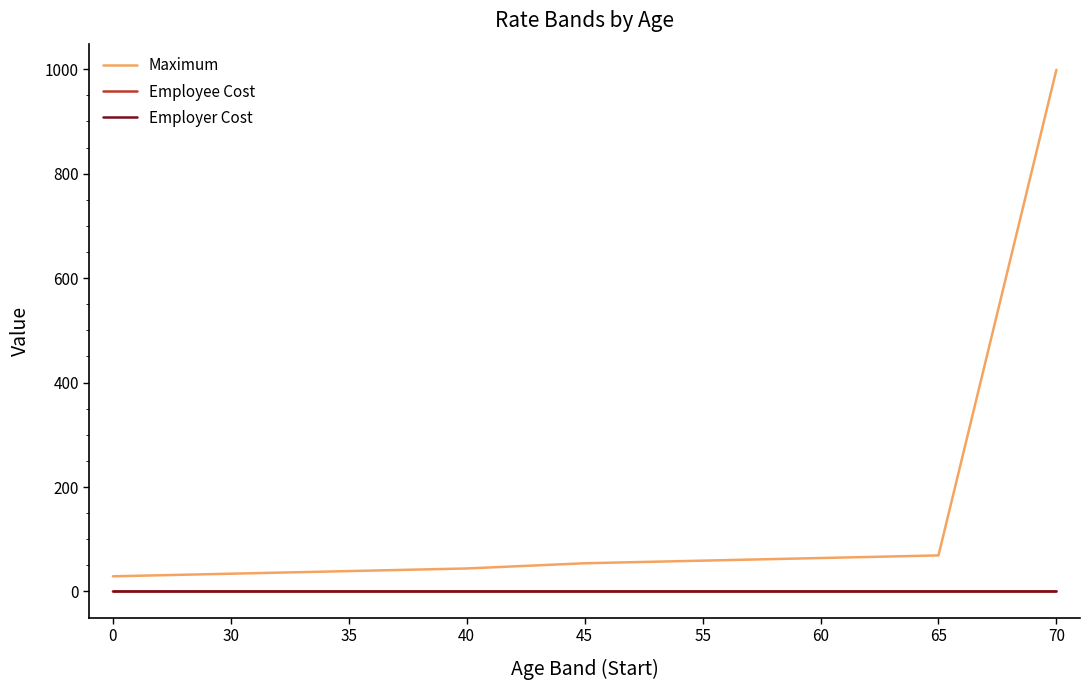

Is the value of Employer Cost at 60 greater than the value of Maximum at 45?

No